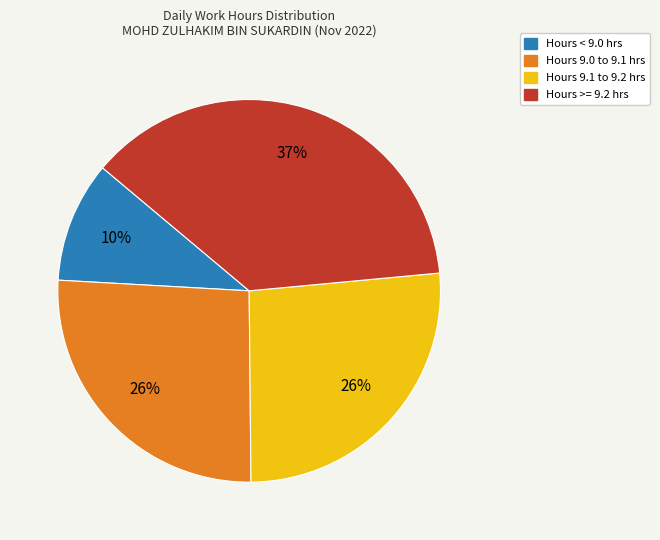

The Hours < 9.0 hrs slice represents 1% of the pie. True or false?

False